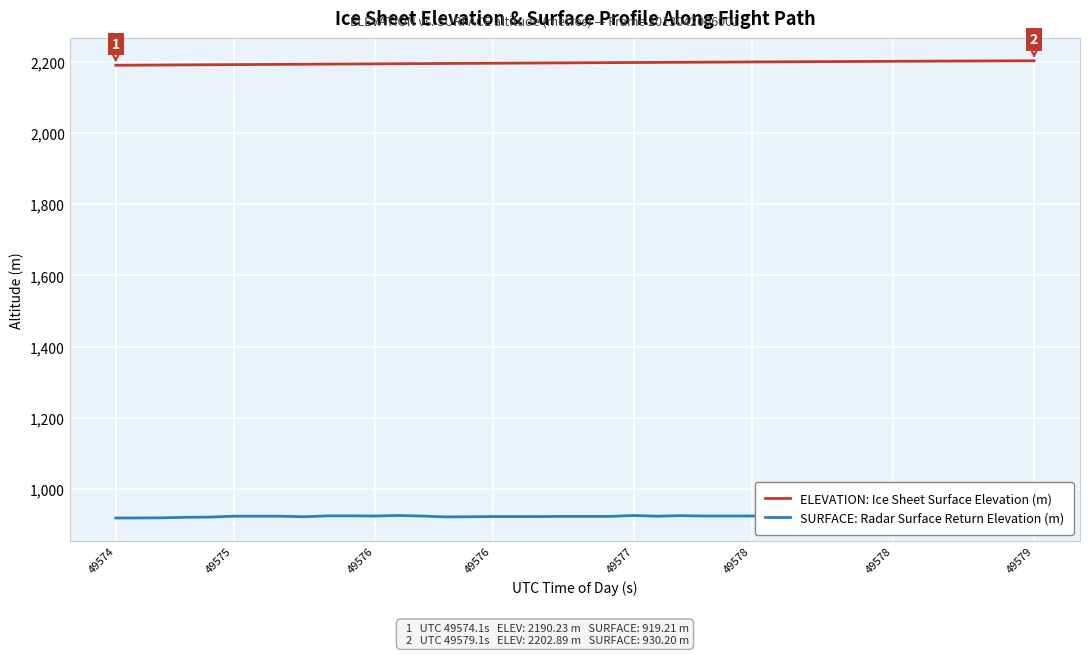

What is the difference between the maximum and minimum values in the SURFACE: Radar Surface Return Elevation (m) series?

11.5